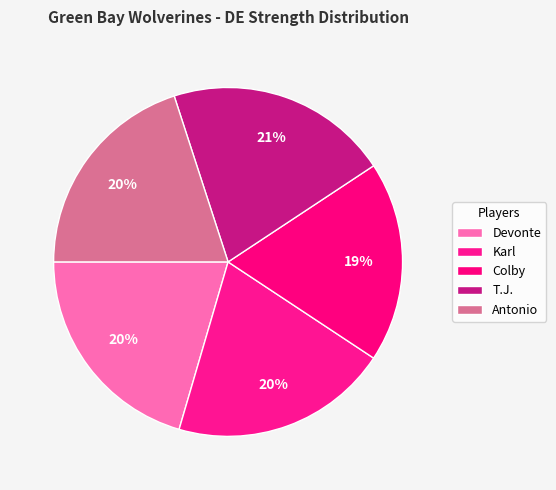

To the nearest percent, what portion does Karl represent?

20%